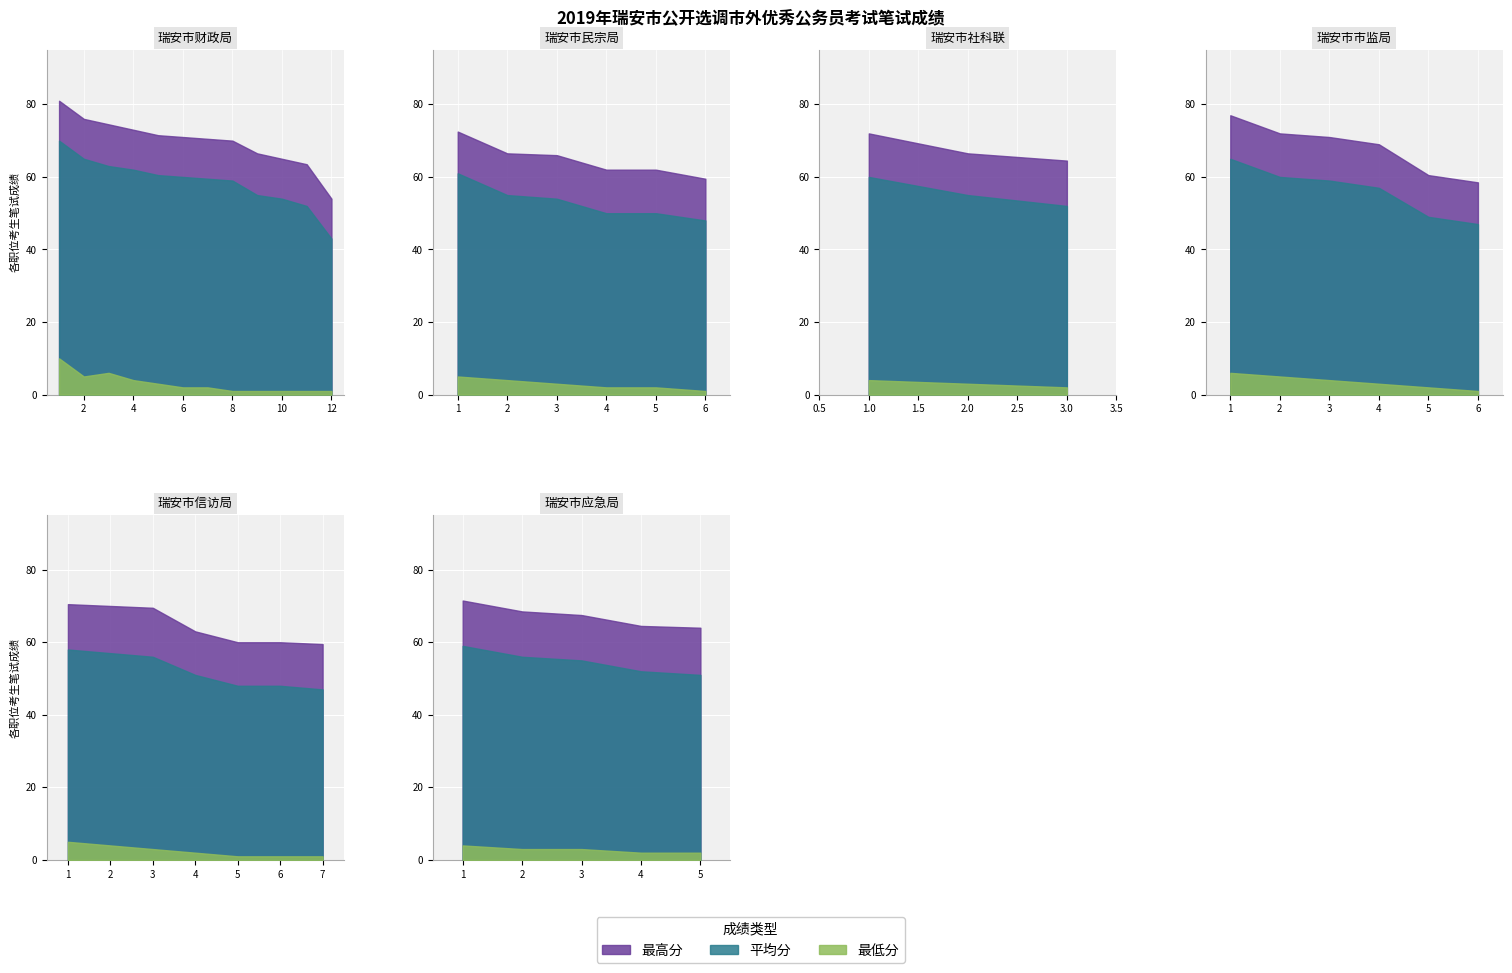

Rank the series by their average value, from highest to lowest.

最高分, 平均分, 最低分